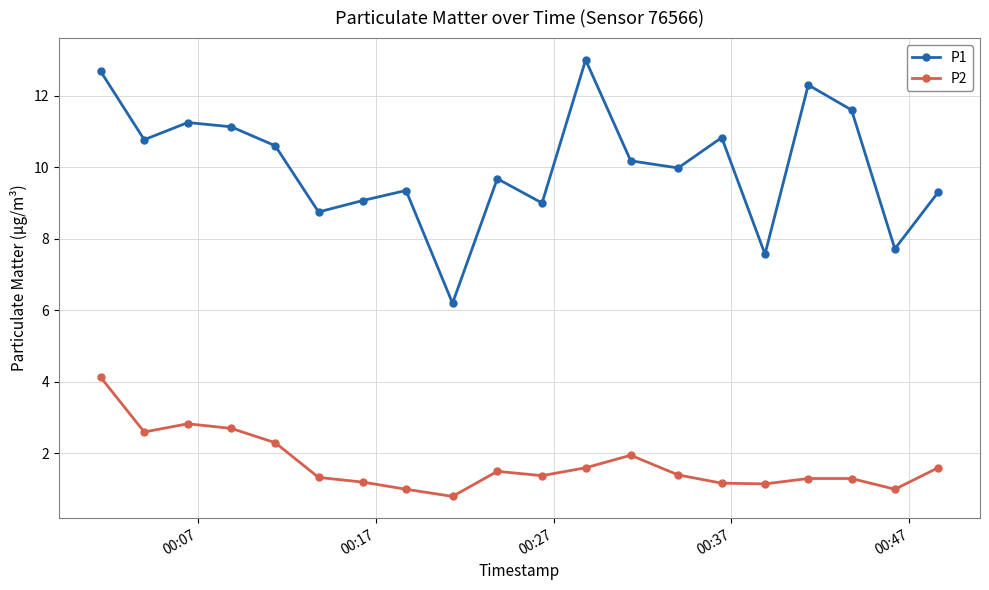

What is the greatest value displayed?

13.0